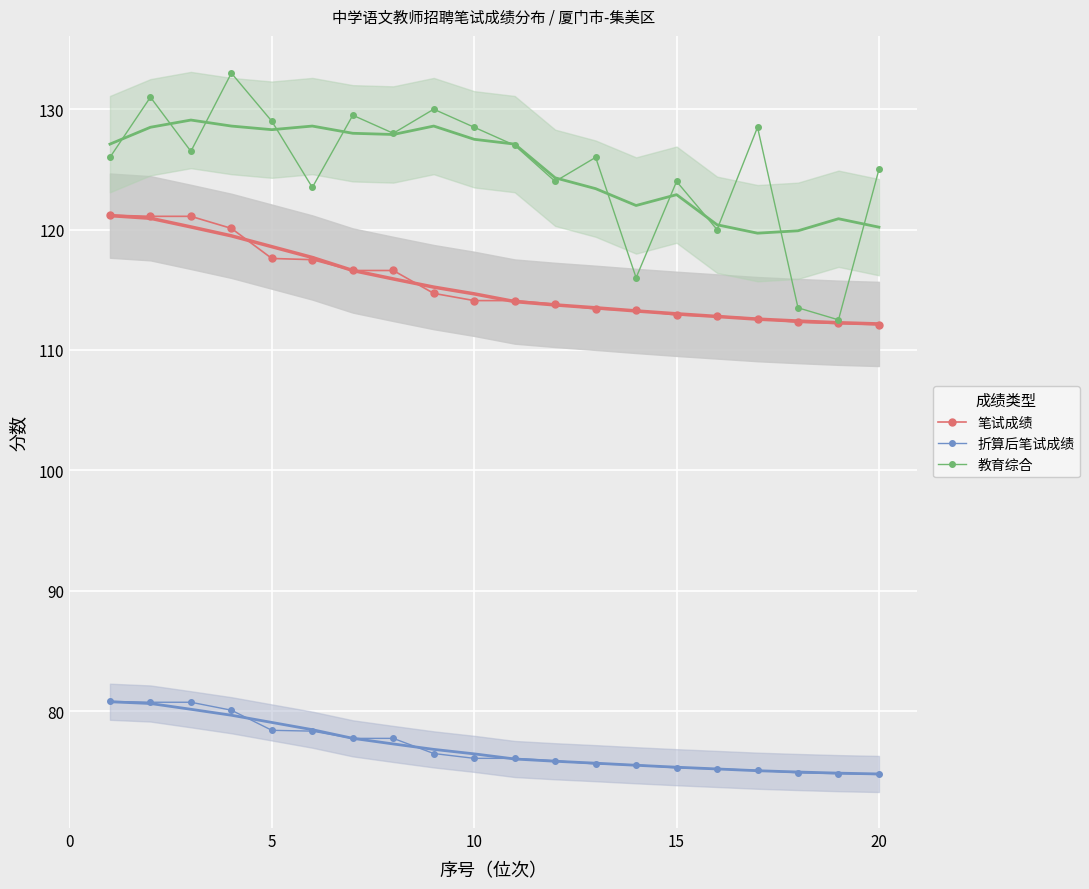

What is the difference between the second highest and minimum values in the 教育综合 series?

18.5